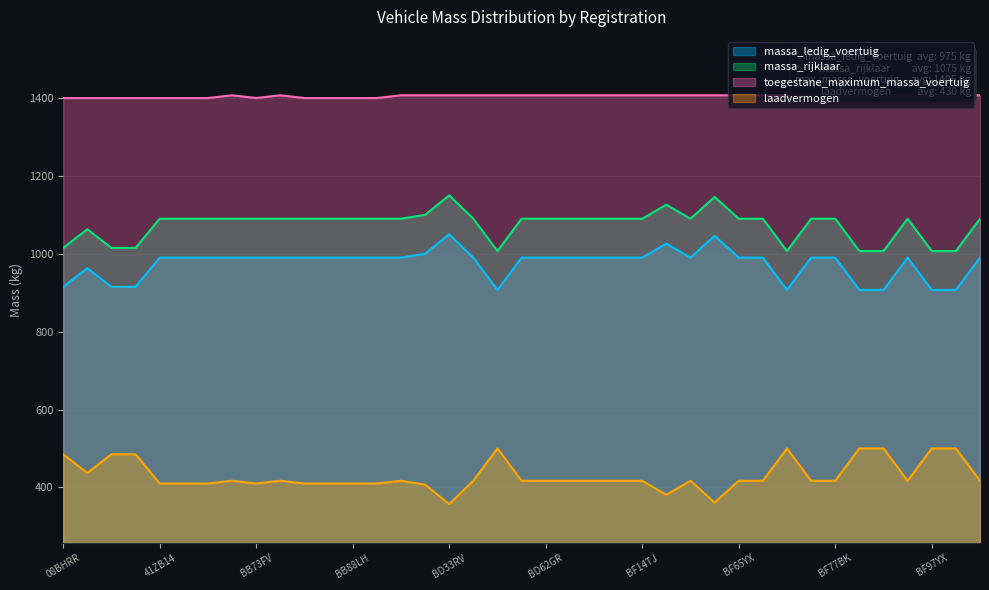

True or false: massa_ledig_voertuig and massa_rijklaar intersect in this chart.

False